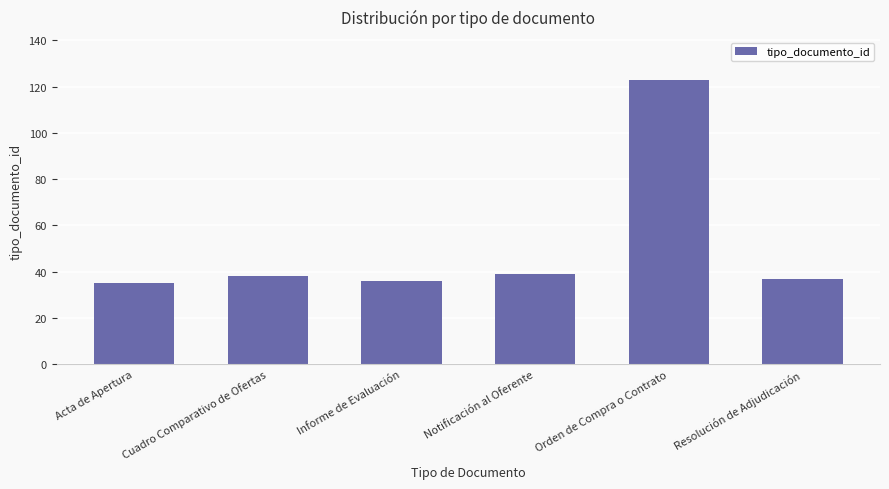

What is the sum of the values at Informe de Evaluación and Cuadro Comparativo de Ofertas?

74